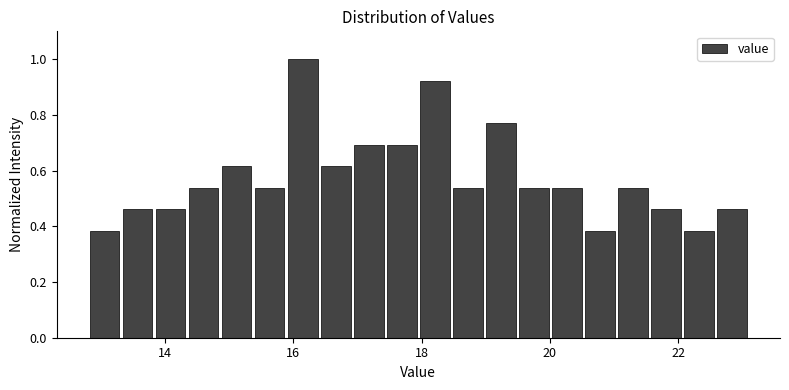

Read against the x-axis, roughly where is the centre of the tallest bar?

16.2